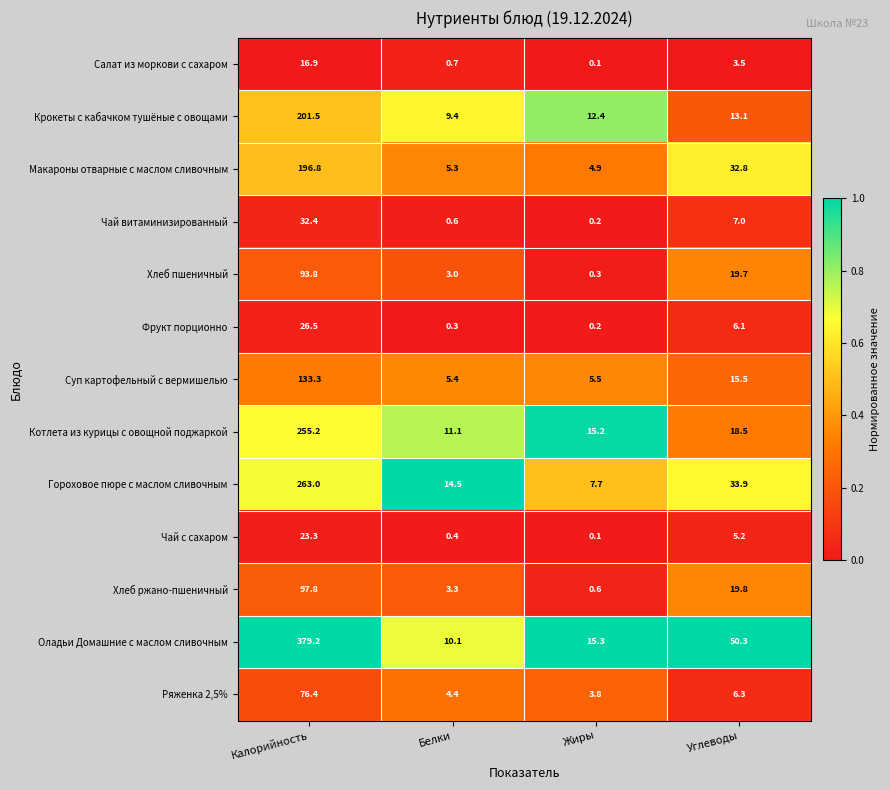

What is the average value of the Ряженка 2,5% series?

22.7